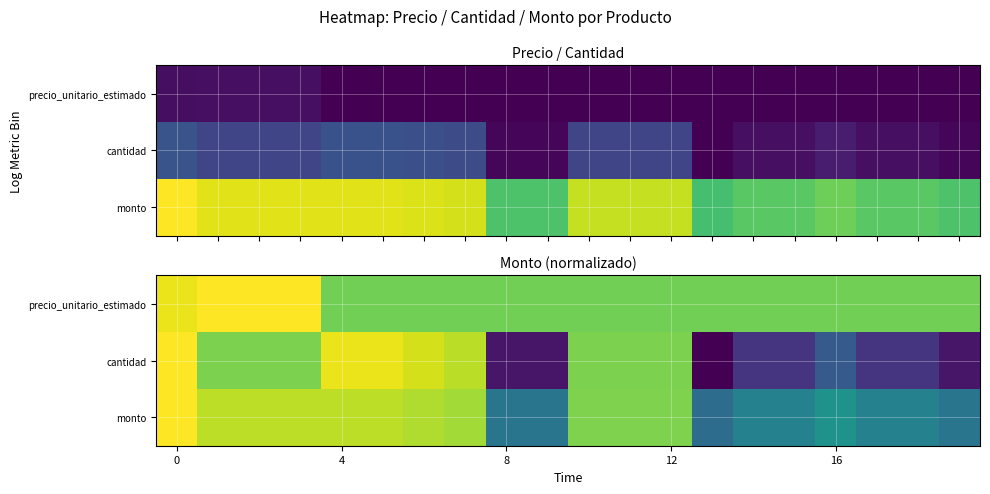

What is the maximum value shown in the chart?

1.0